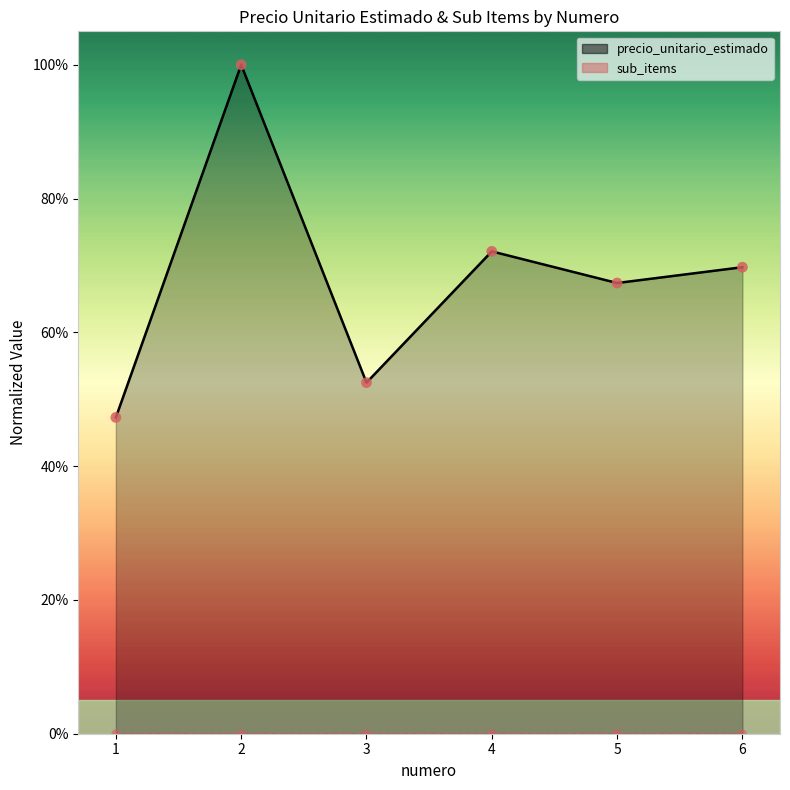

Between 1 and 2, which is larger?

2